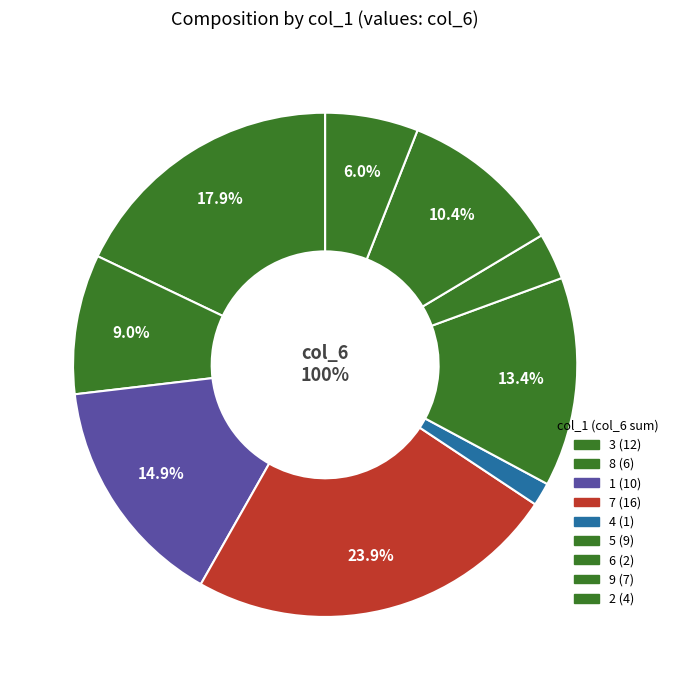

Approximately how many times larger is the value at 5 compared to 1?

0.9